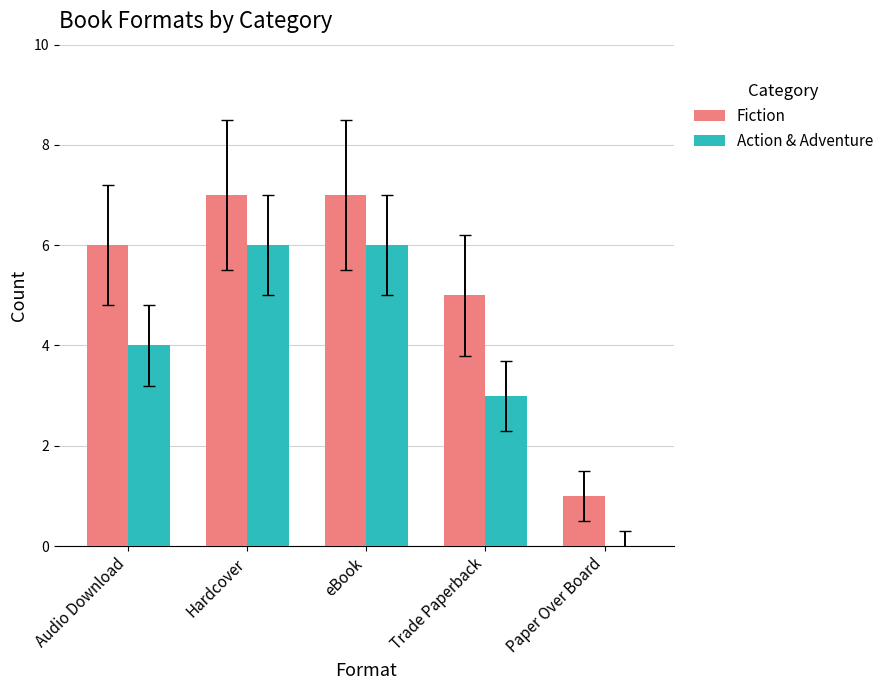

What is the sum of the Action & Adventure values at Hardcover and Paper Over Board?

6